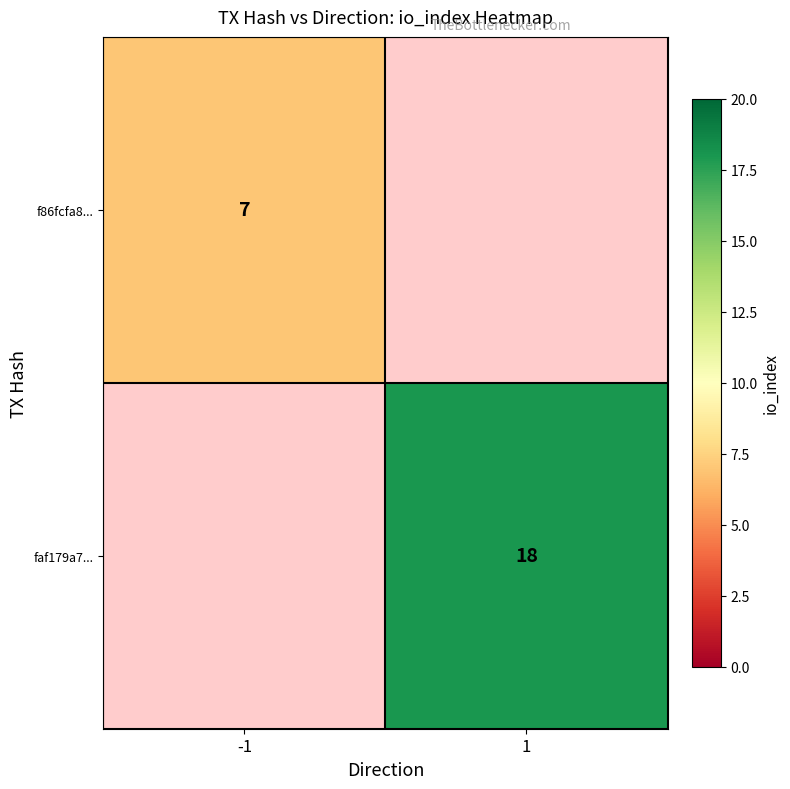

Is it true that f86fcfa8... equals 7 at -1?

True